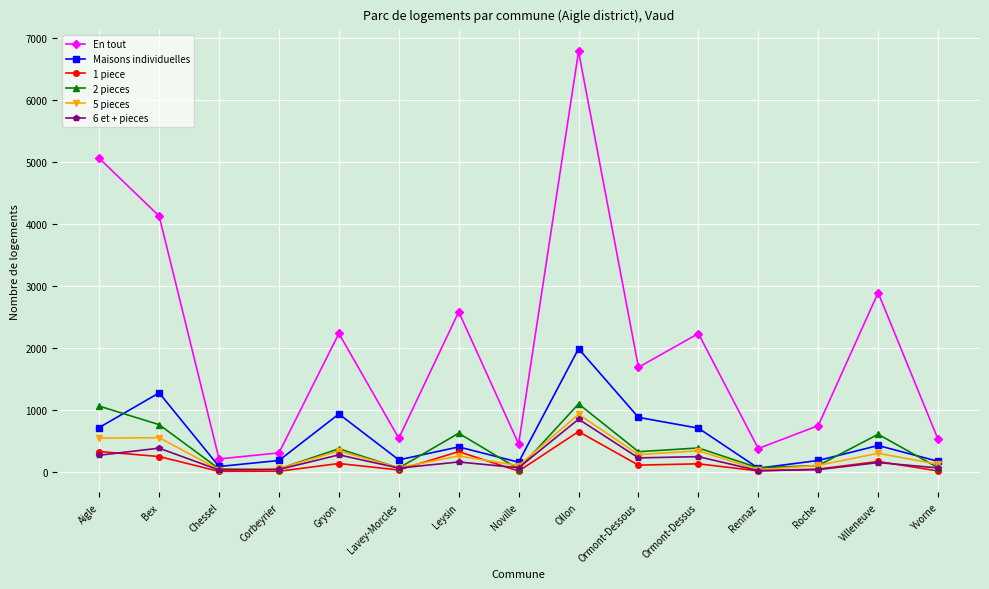

At how many categories does at least one series exceed 3559?

3